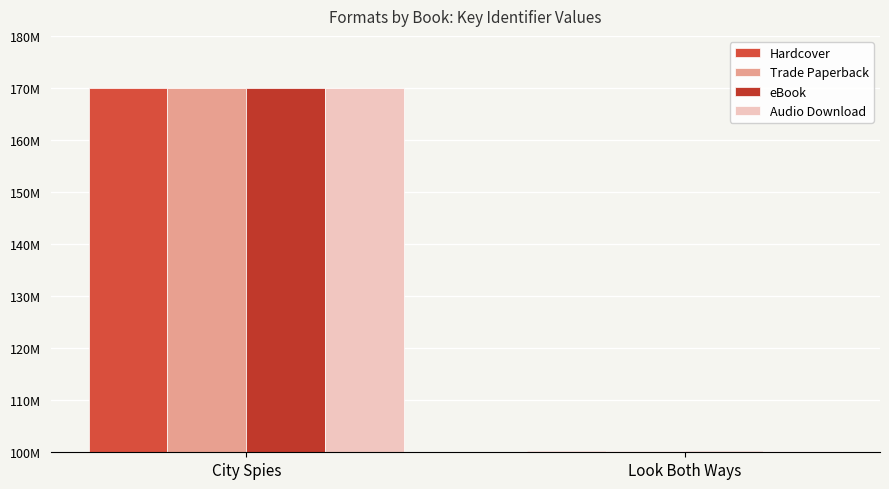

Is it true that Trade Paperback equals 43115780 at City Spies?

False